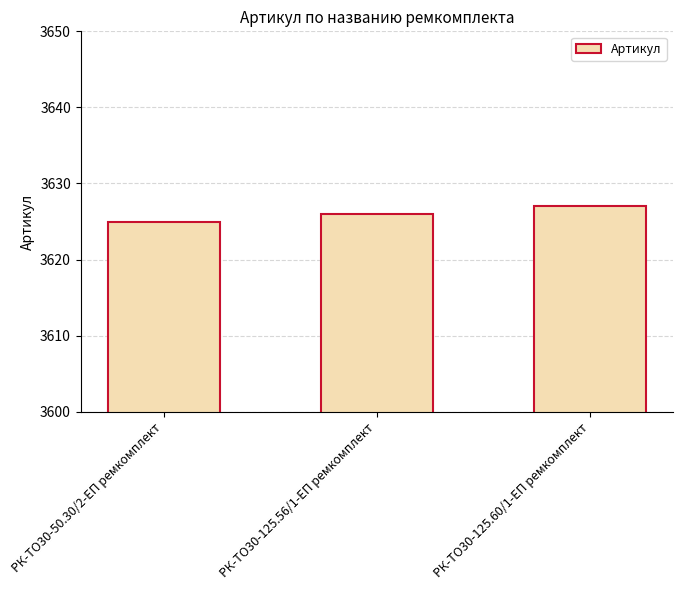

Is it true that the value at РК-ТО30-50.30/2-ЕП ремкомплект is 3625?

True